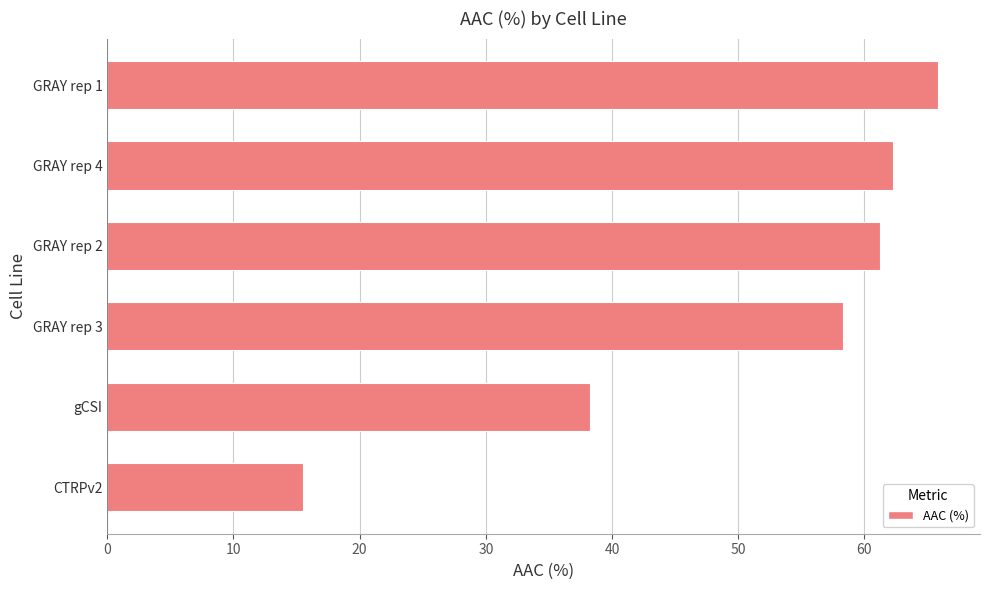

Does the chart contain stacked bars?

No